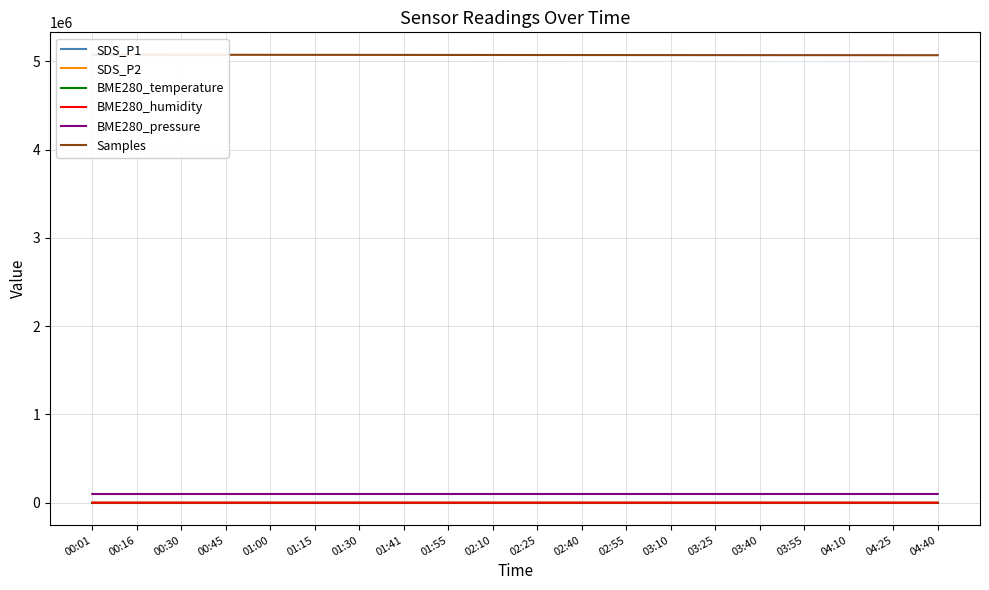

At which category does BME280_temperature reach its first local peak?

01:00